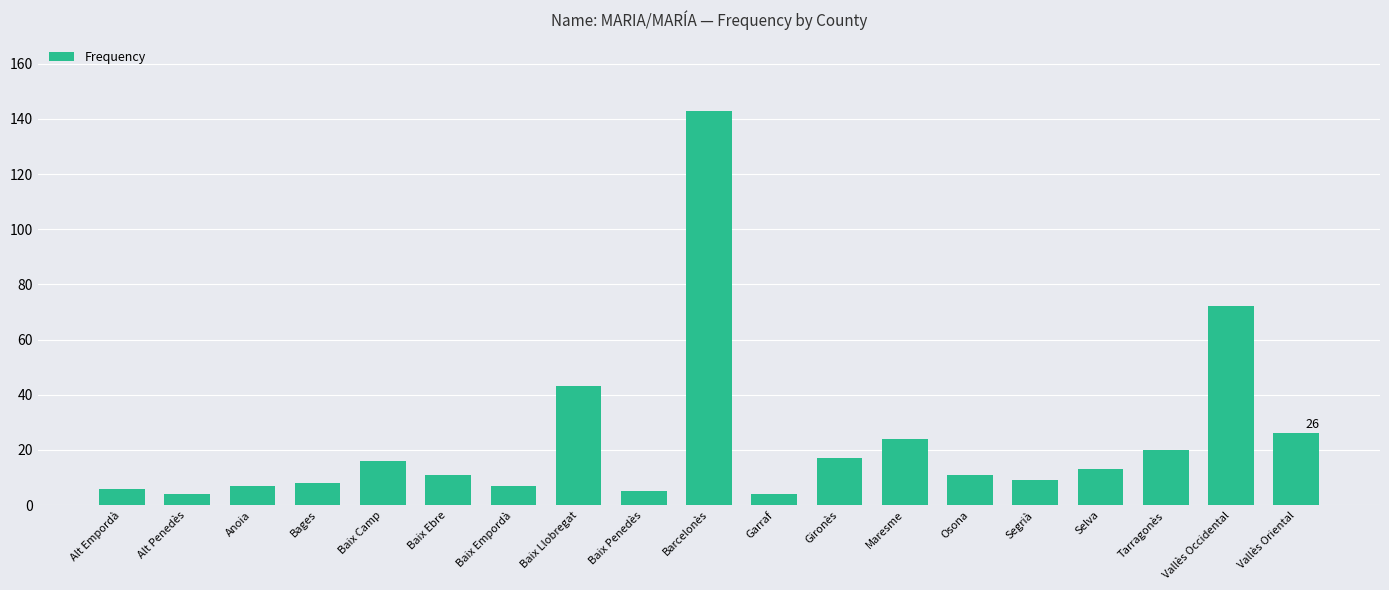

What is the label of the 1st bar from the right?

Vallès Oriental